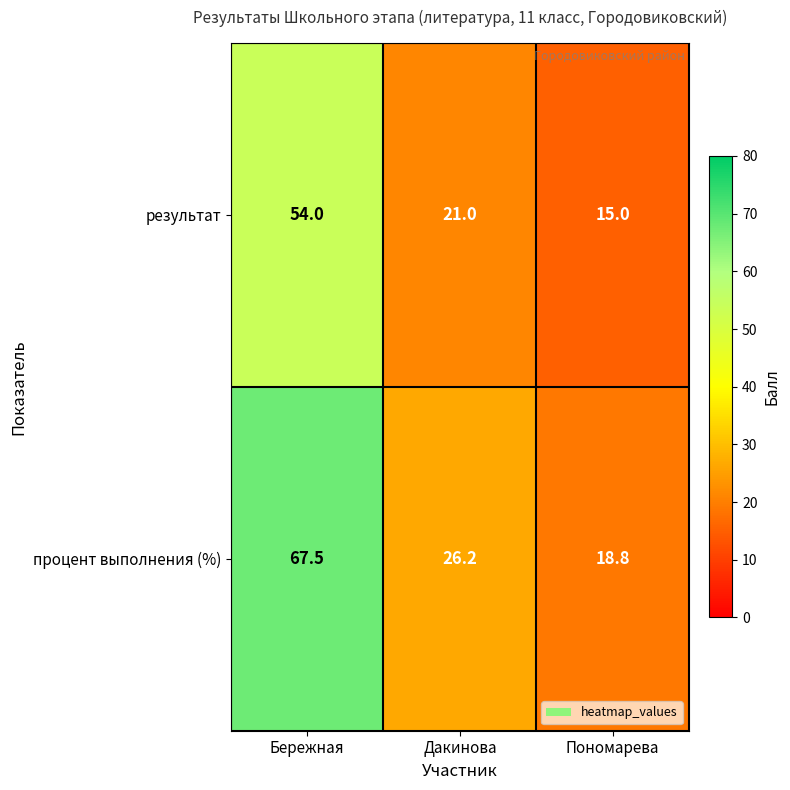

Reading right to left, what are all the values shown in this chart?

результат: Пономарева=15.0	Дакинова=21.0	Бережная=54.0
процент выполнения (%): Пономарева=18.8	Дакинова=26.2	Бережная=67.5